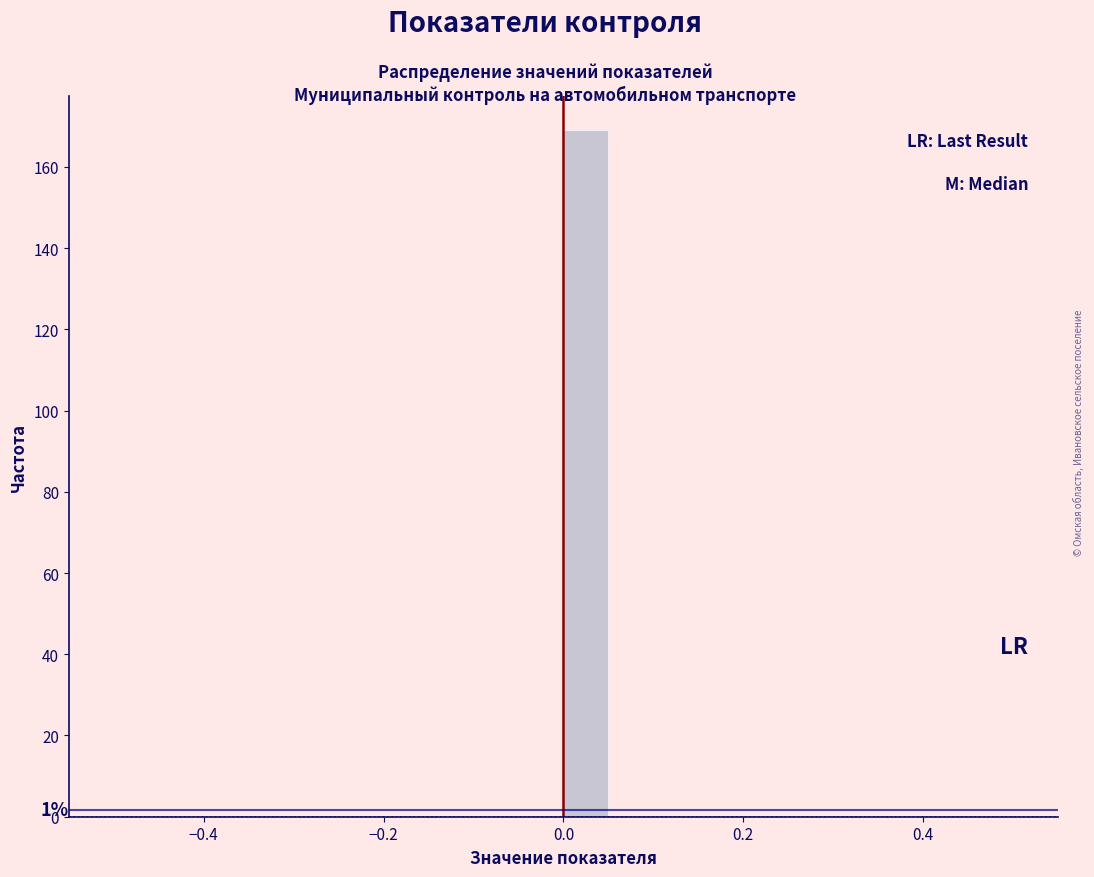

Around what value on the x-axis is the tallest bar? Give the approximate position of its centre, as read against the axis.

0.02